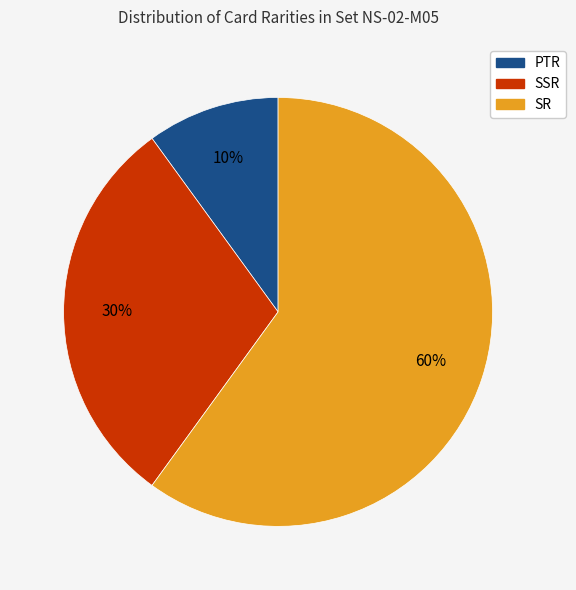

What is the ratio of the value at PTR to the value at SSR?

0.3